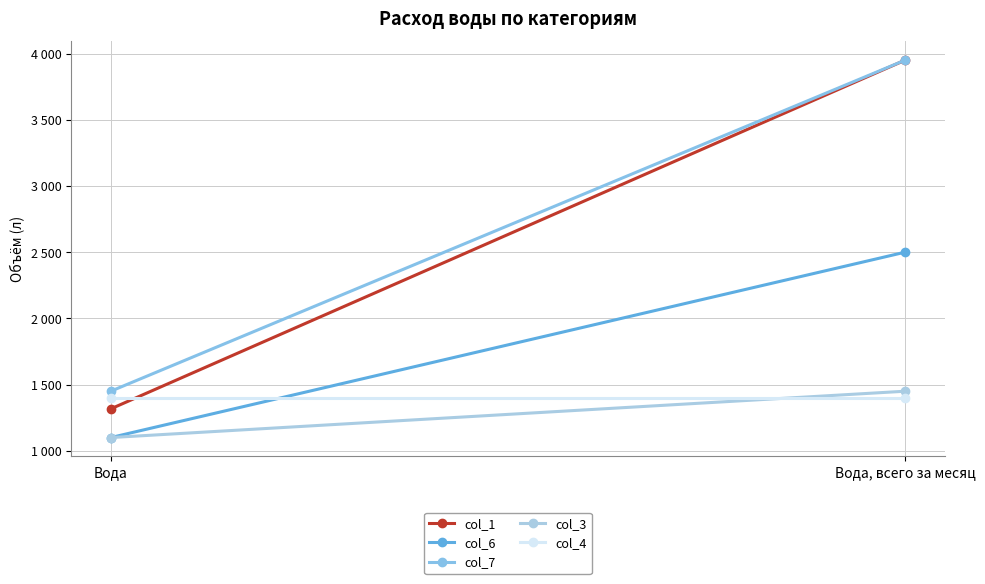

What is the average value of the col_4 series?

1400.0